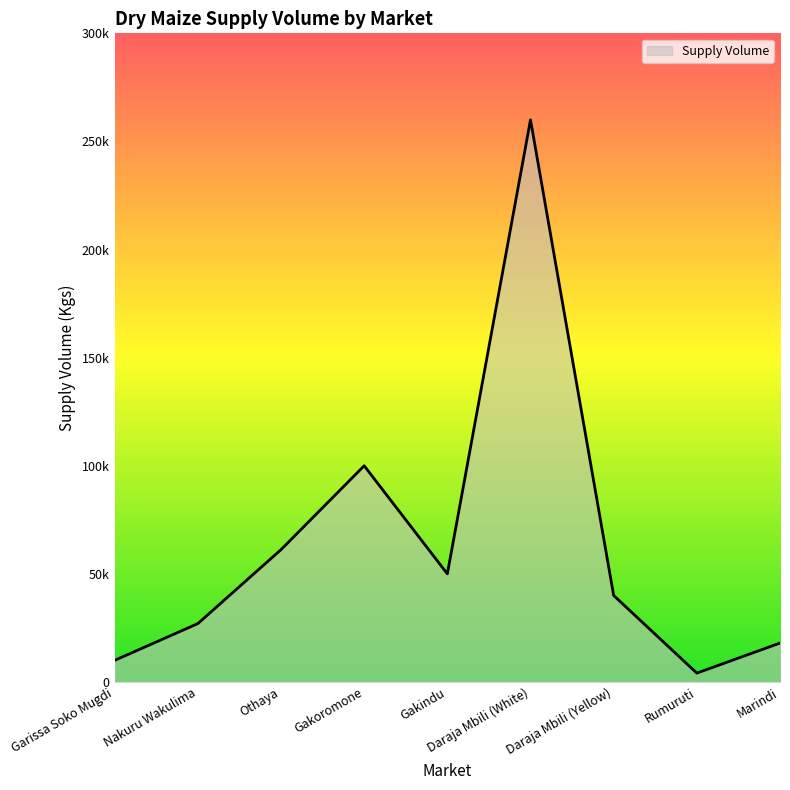

Does the chart display data point markers on the line(s)?

No